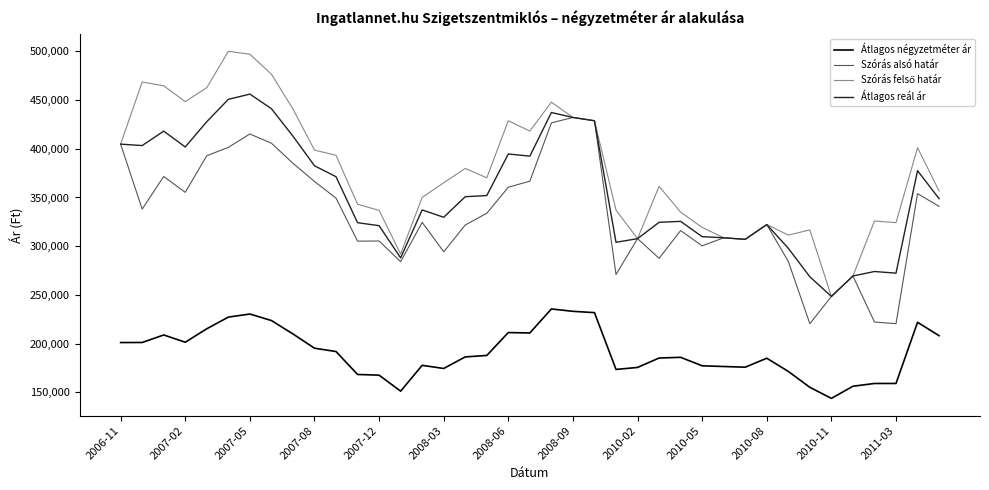

What is the maximum value shown in the chart?

499940